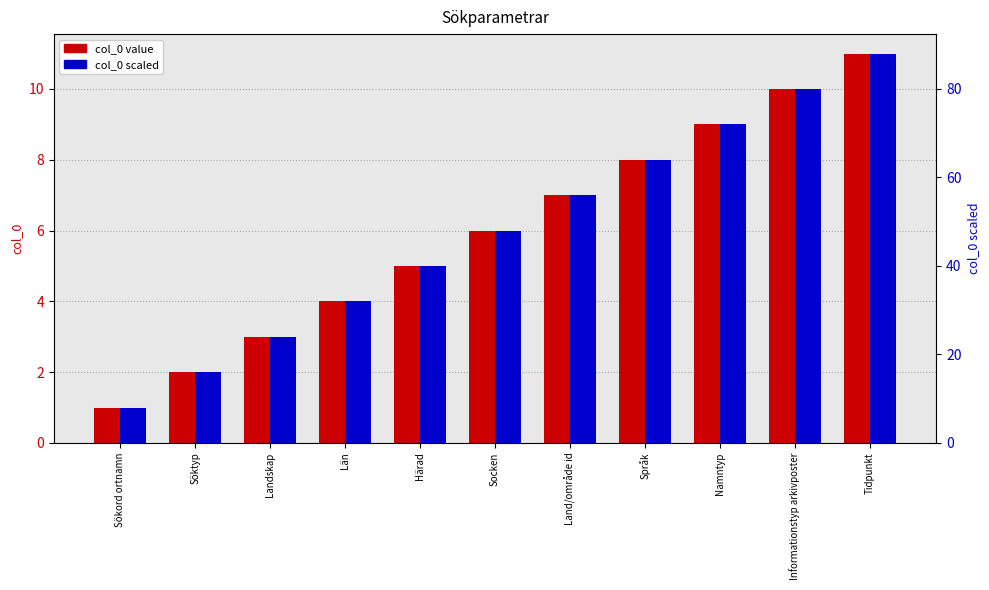

How many groups of bars are there?

11